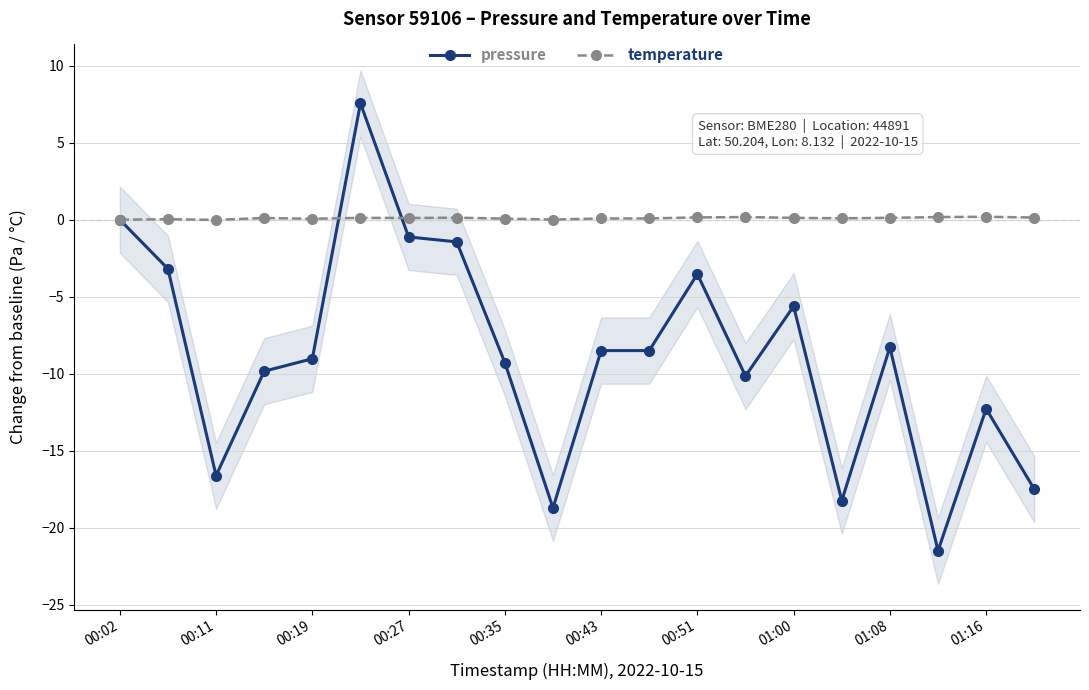

Rank the series by their average value, from lowest to highest.

pressure, temperature